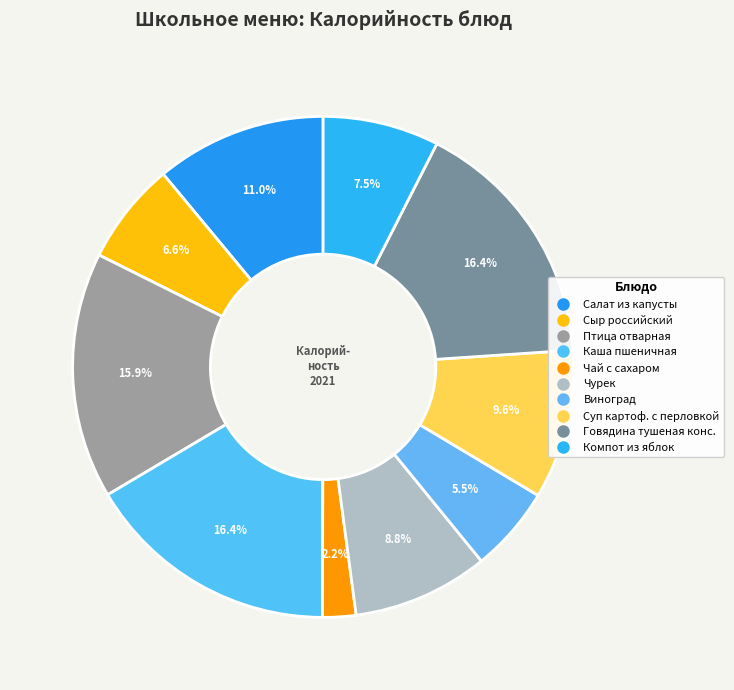

What percentage is the Чай с сахаром slice, to the nearest percent?

2%